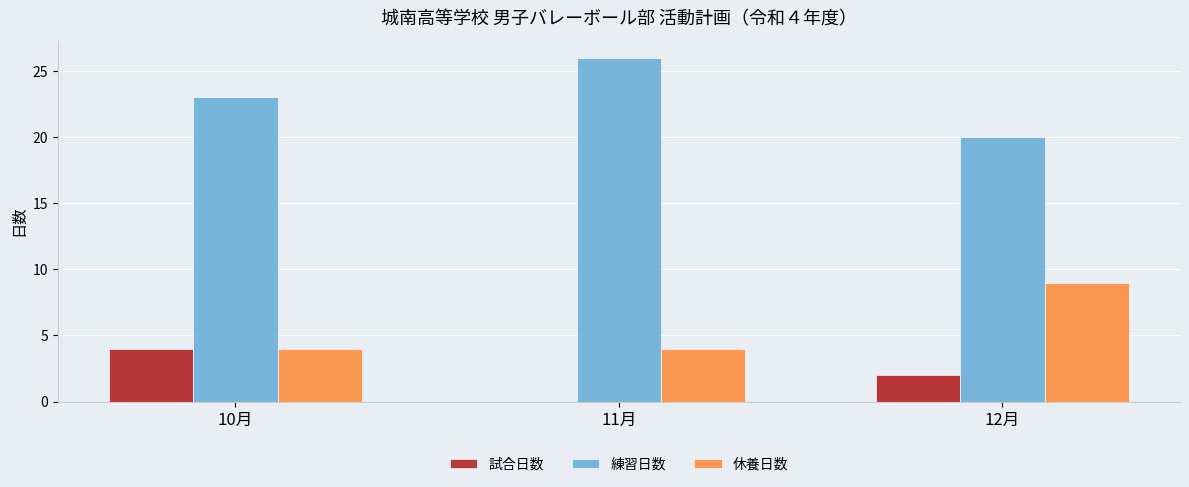

Which series changed the most between 10月 and 11月?

試合日数